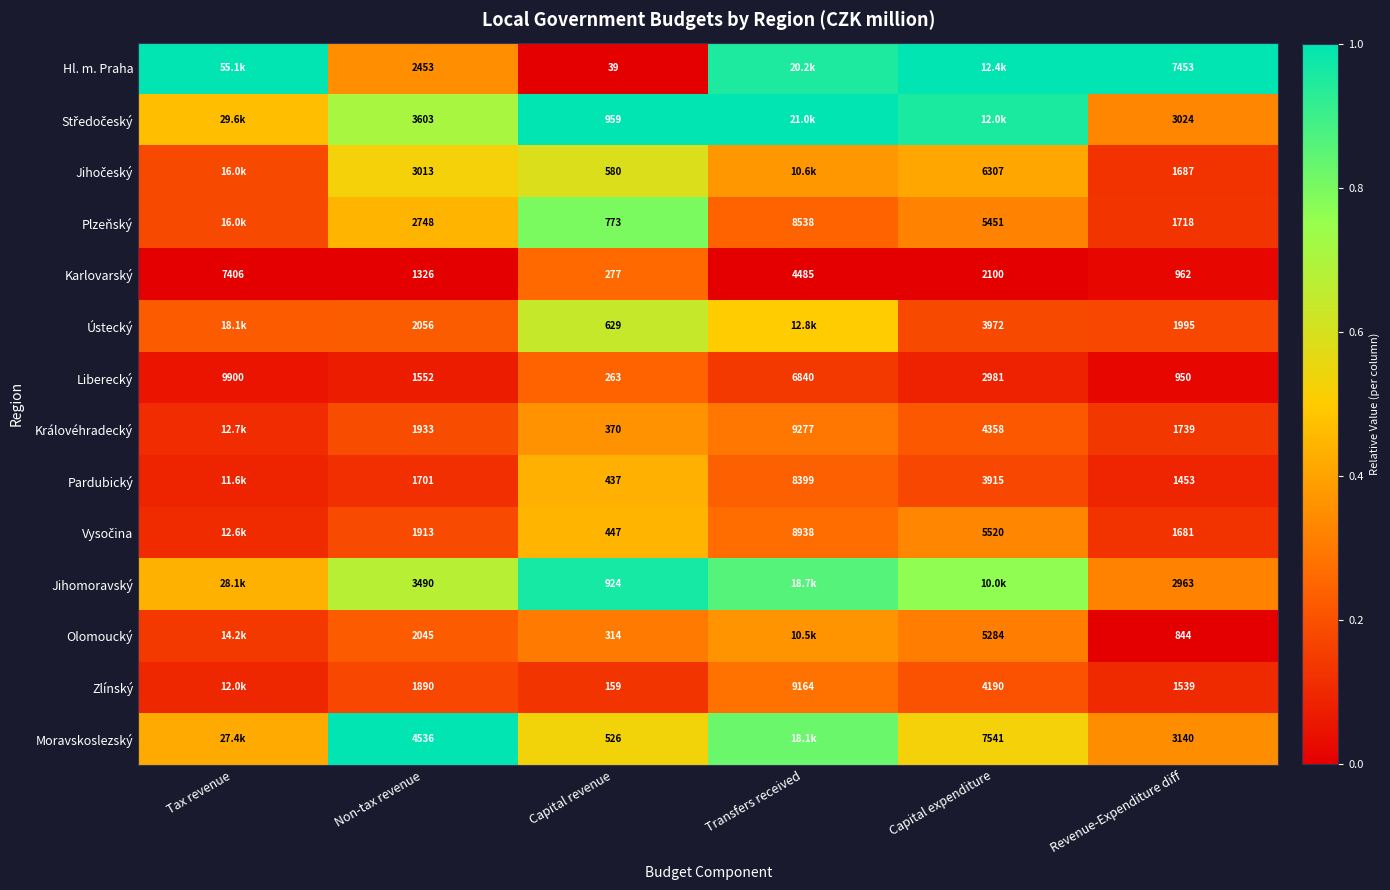

Where does the Karlovarský series first go above 2100?

Tax revenue